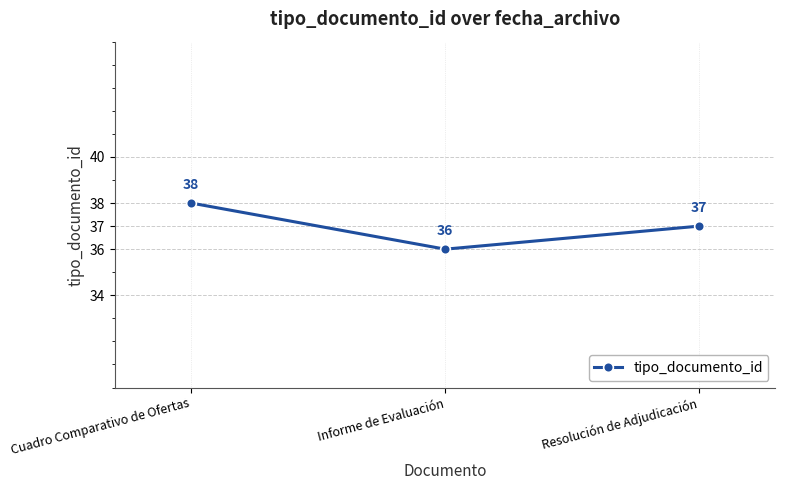

What is the label of the 1st point from the left?

Cuadro Comparativo de Ofertas